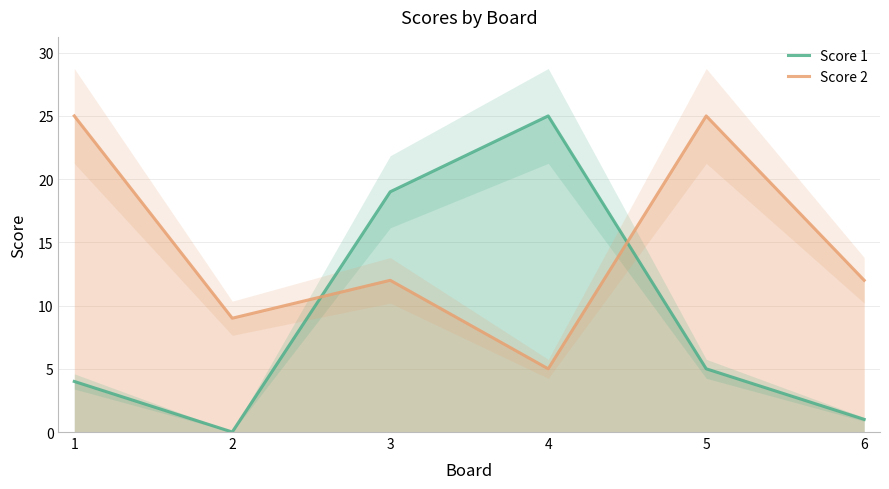

At which label is Score 1 closest to 12?

3